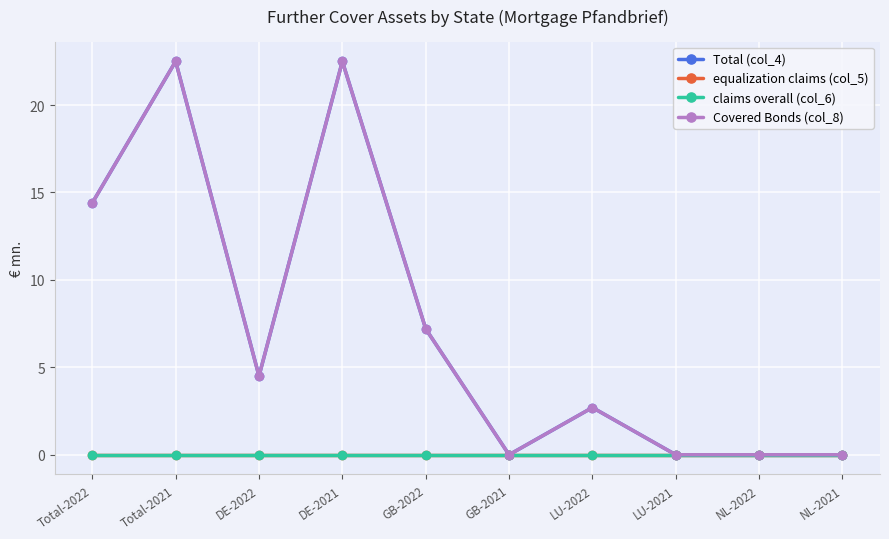

What is the average value of the Covered Bonds (col_8) series?

7.4